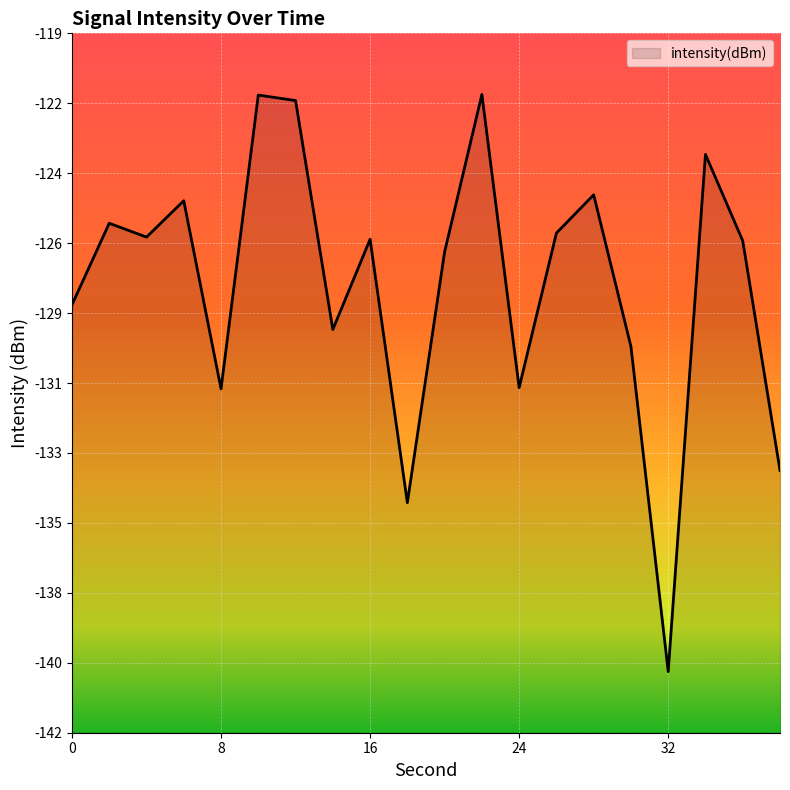

Which category has the lowest value across all series?

32